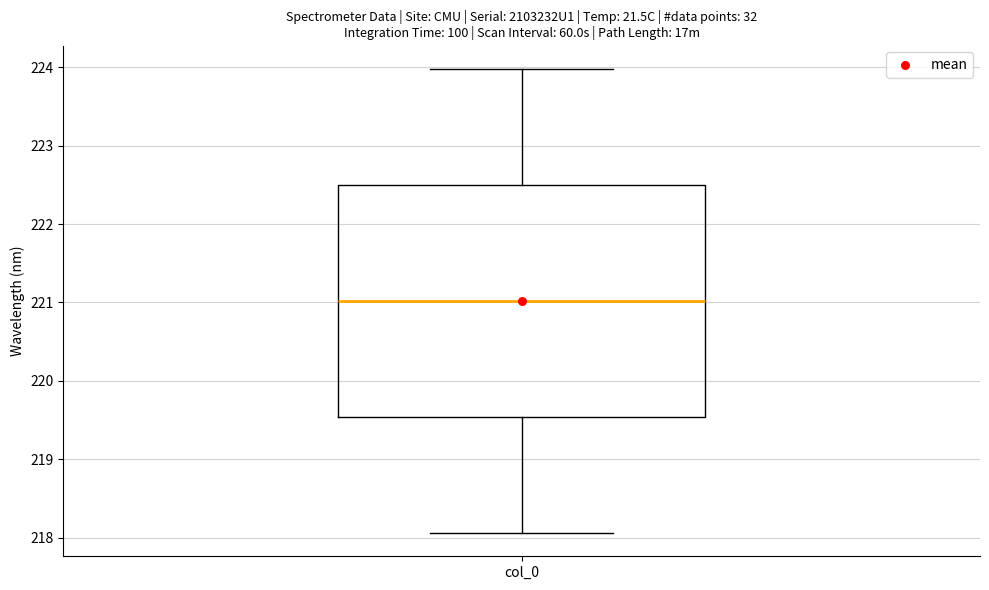

Where is the lower edge of the box for col_0 on the y-axis? The values are not printed on the chart, so give them approximately, as read against the axis.

219.5